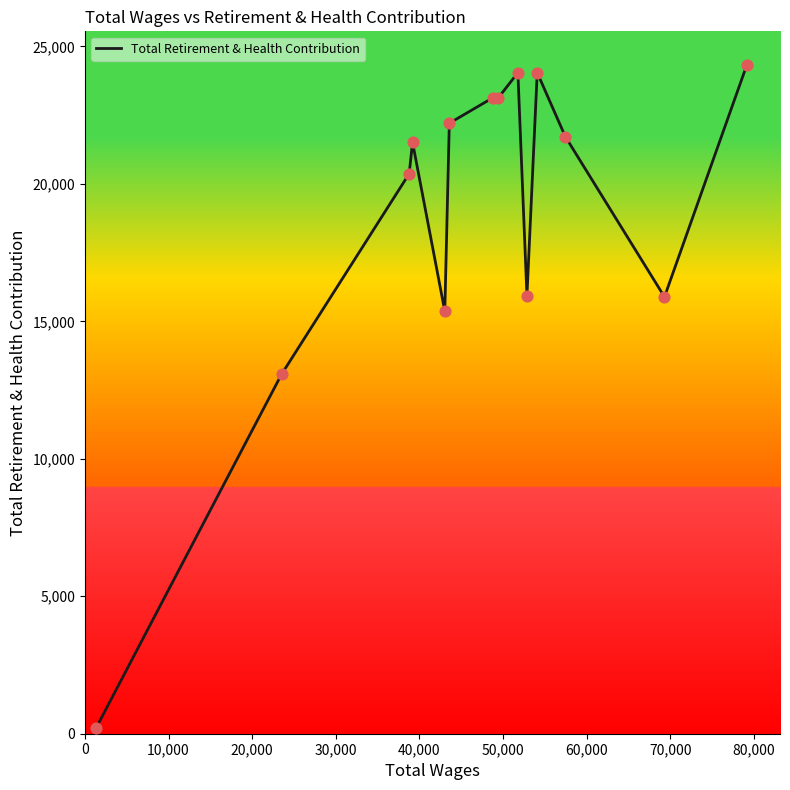

What is the greatest value displayed?

24332